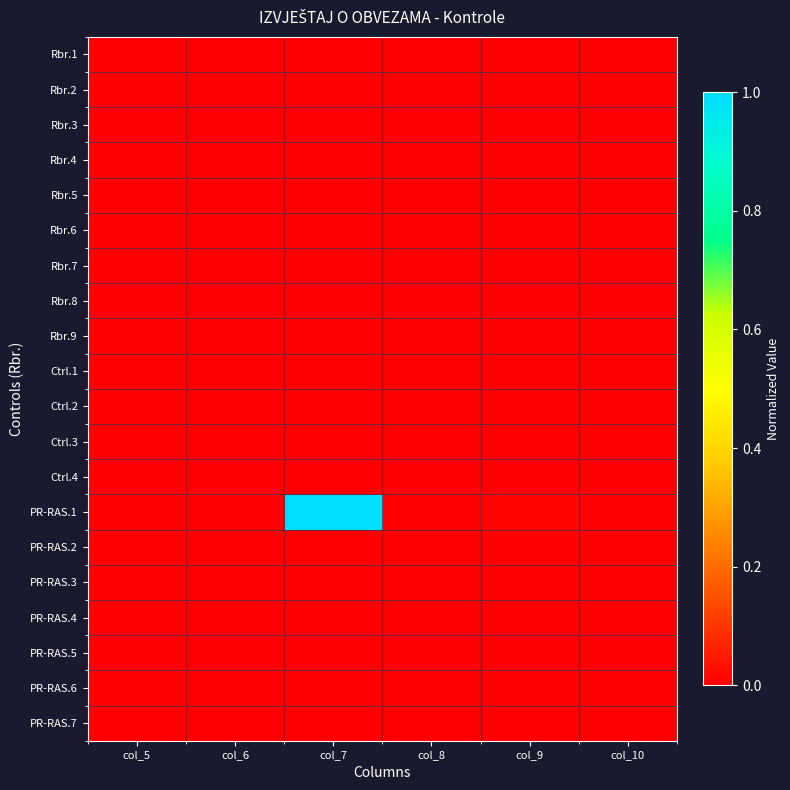

What is the greatest value displayed?

1.0